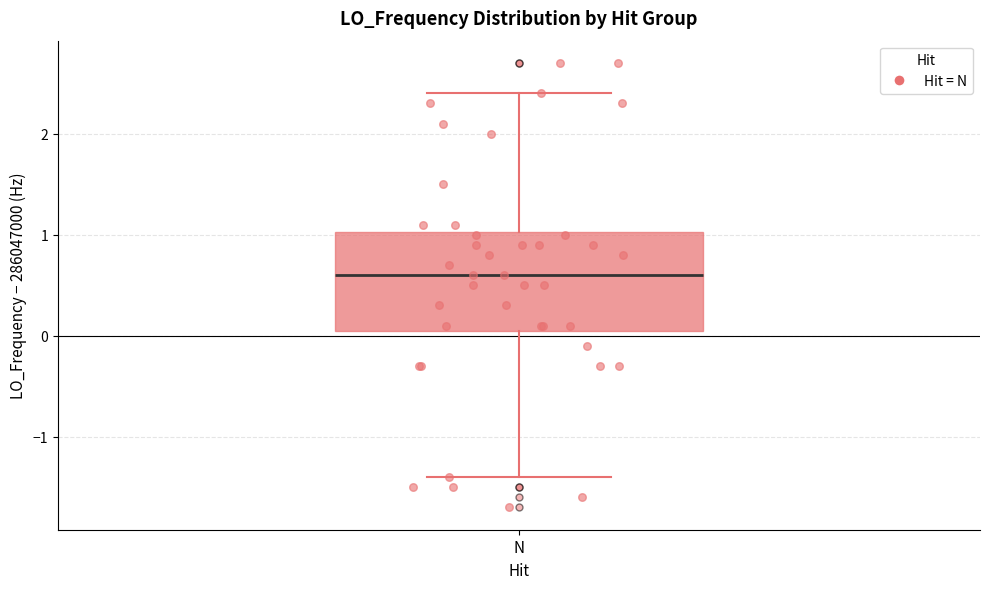

Read this box plot against the y-axis: the position of the median line, the range covered by the box, and the ends of both whiskers. The values are not printed on the chart, so give them approximately, as read against the axis.

median 0.6, box 0.1 to 1.0, whiskers -1.4 to 2.4